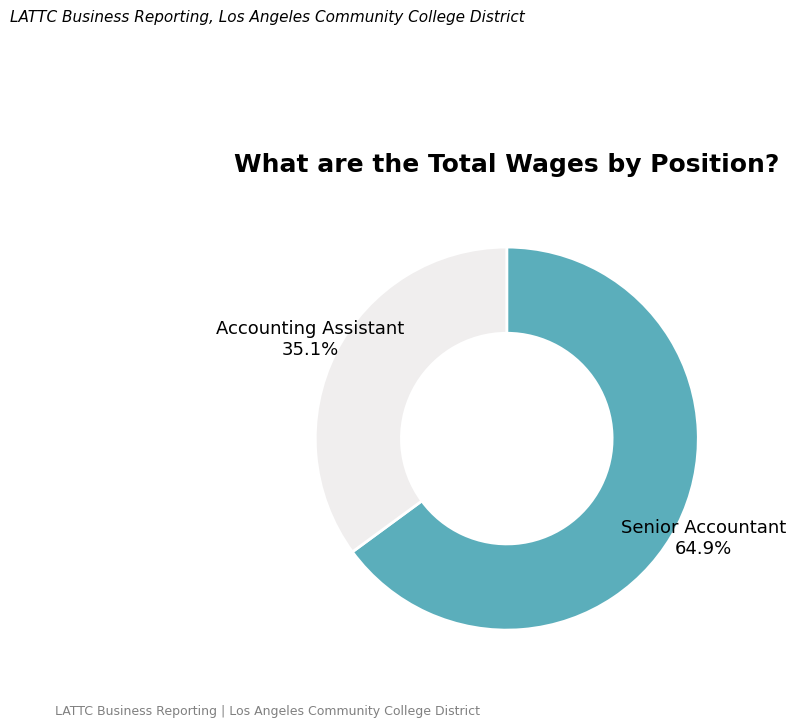

Is there a majority slice in this chart?

Yes